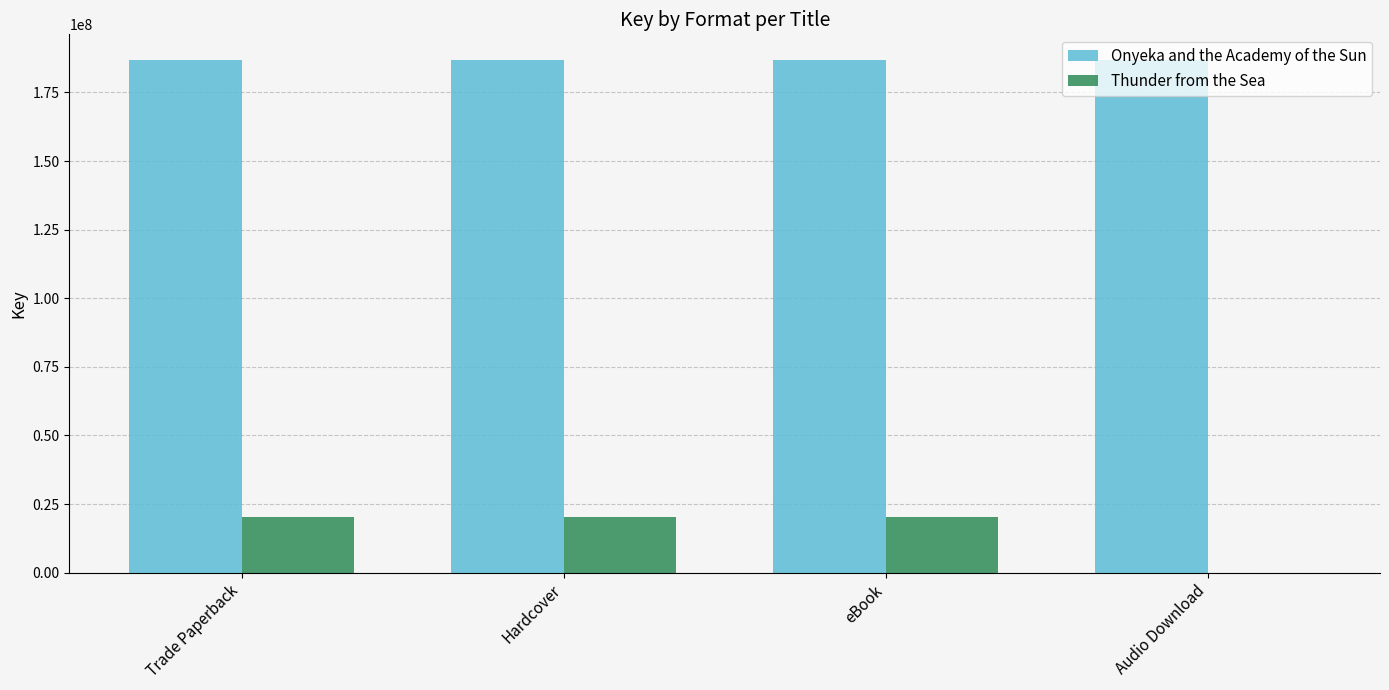

Count the number of categories in the chart.

4